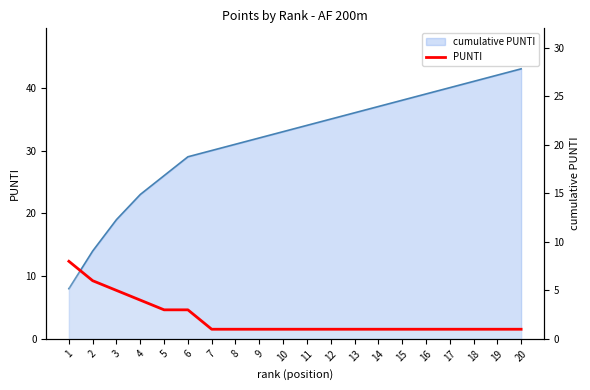

What is the average value?

2